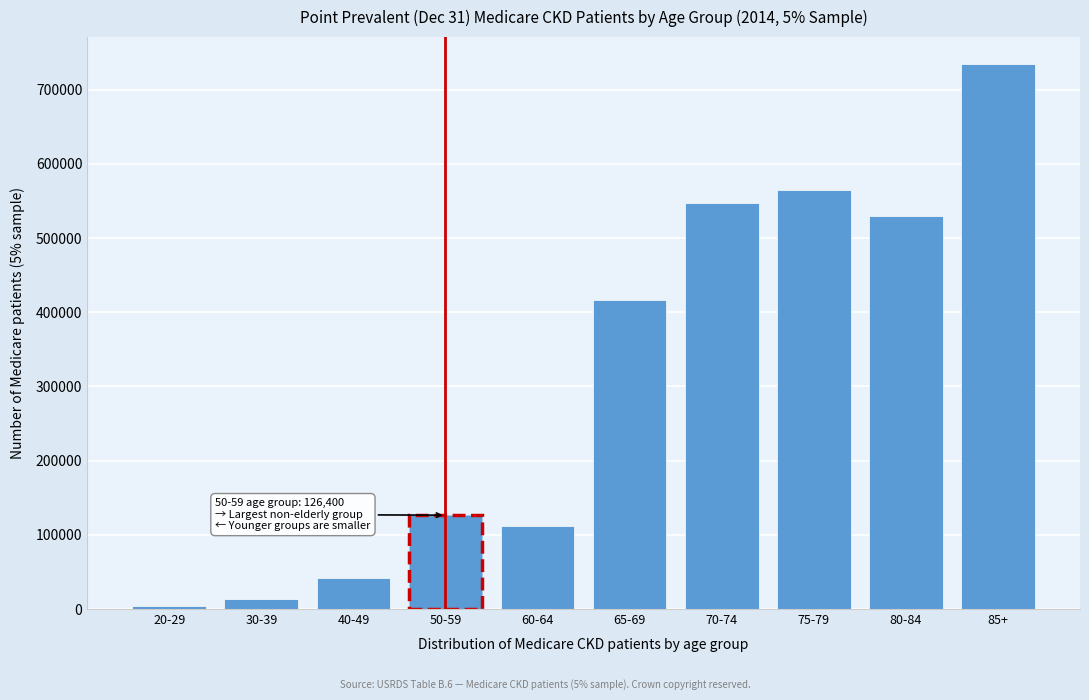

Reading right to left, list all the values displayed in this chart.

85+=734360	80-84=530300	75-79=565280	70-74=547440	65-69=416640	60-64=111860	50-59=126400	40-49=41440	30-39=13680	20-29=3840